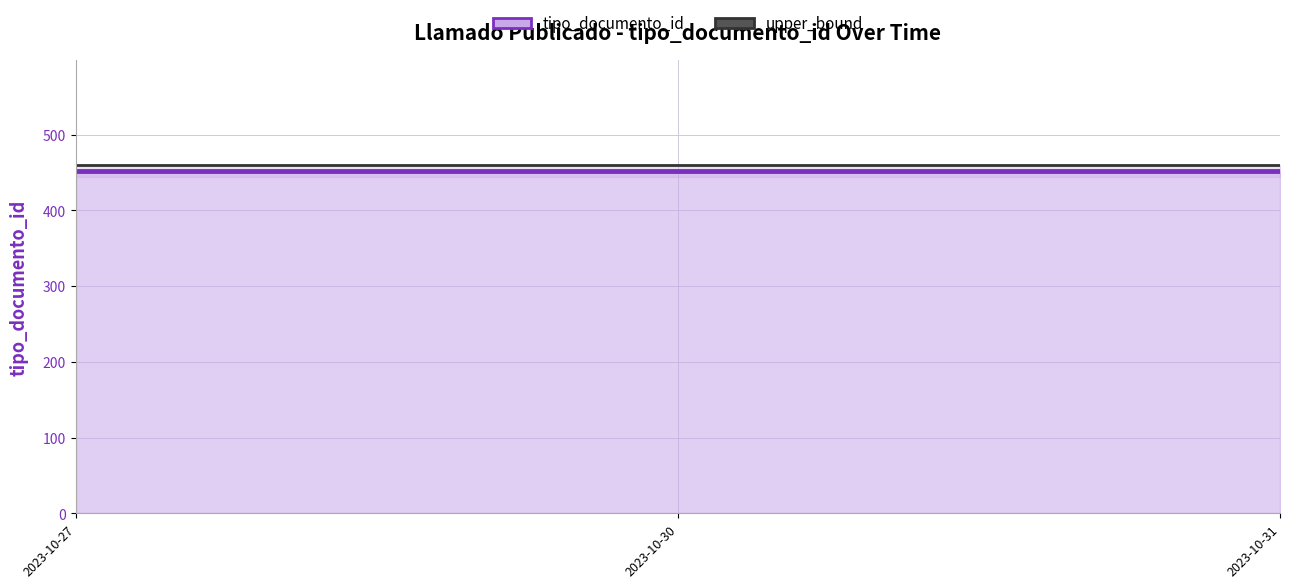

True or false: upper_bound has a value of 460 at 2023-10-27.

True